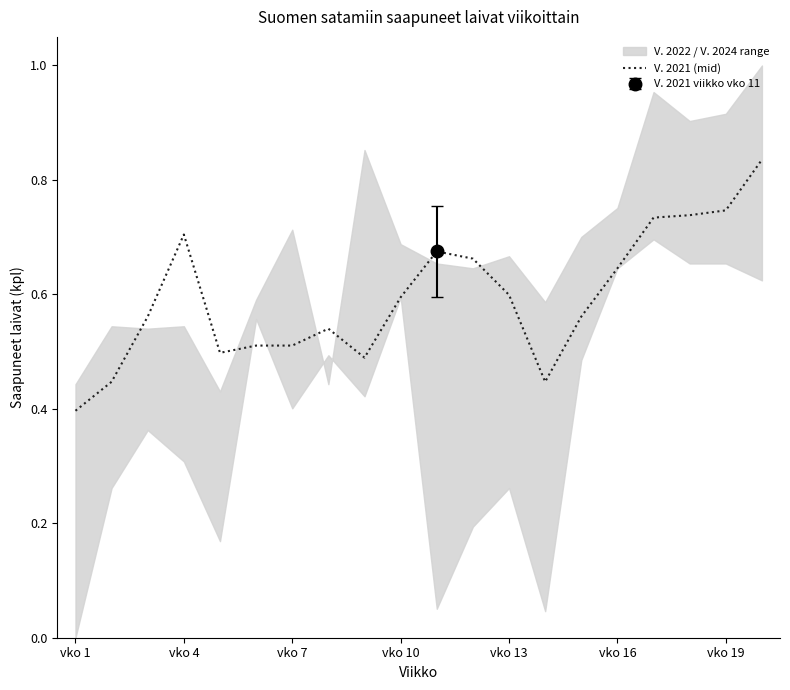

Where is the data nearest to the value 0?

vko 1